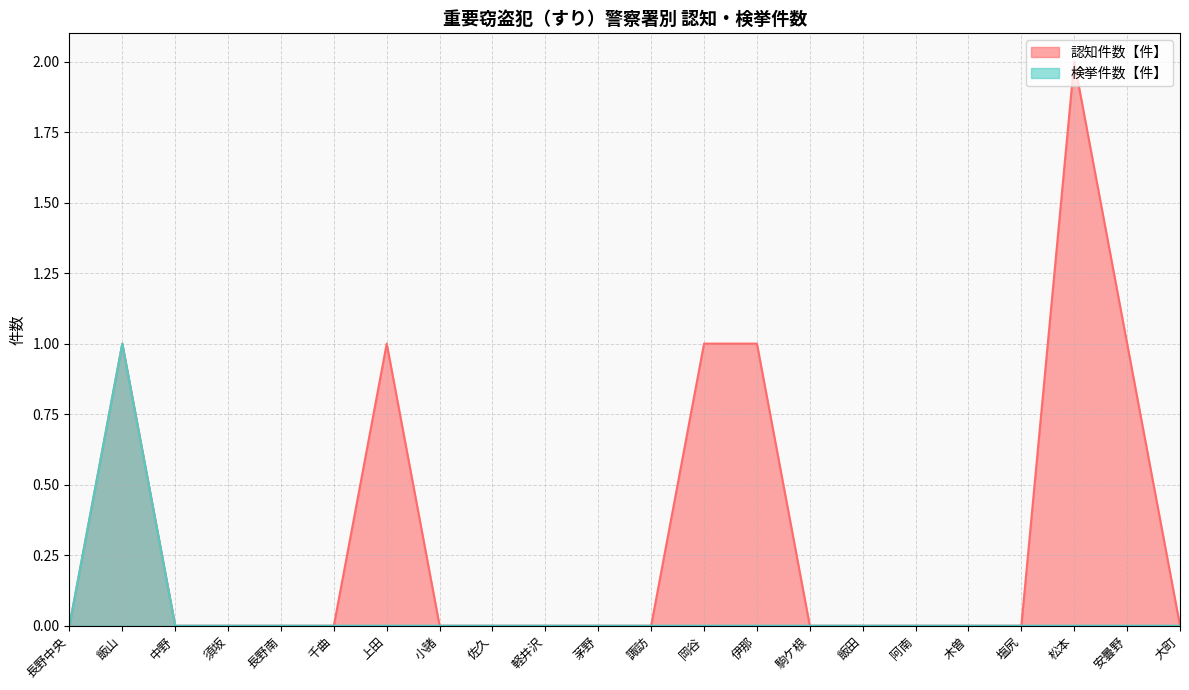

Which series has the largest range (max minus min)?

認知件数【件】